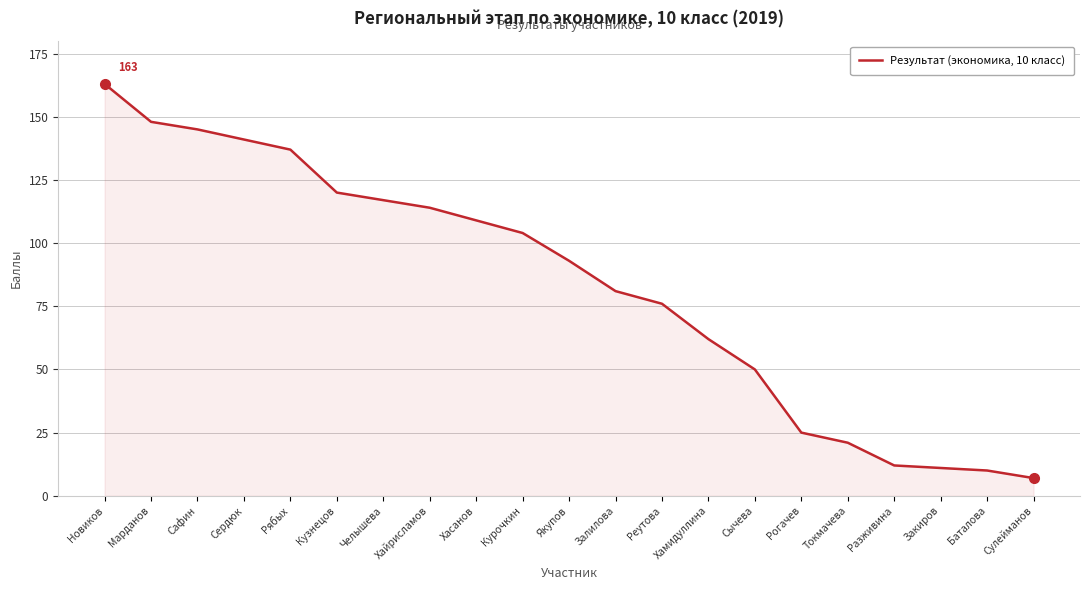

How many categories are shown in the chart?

21